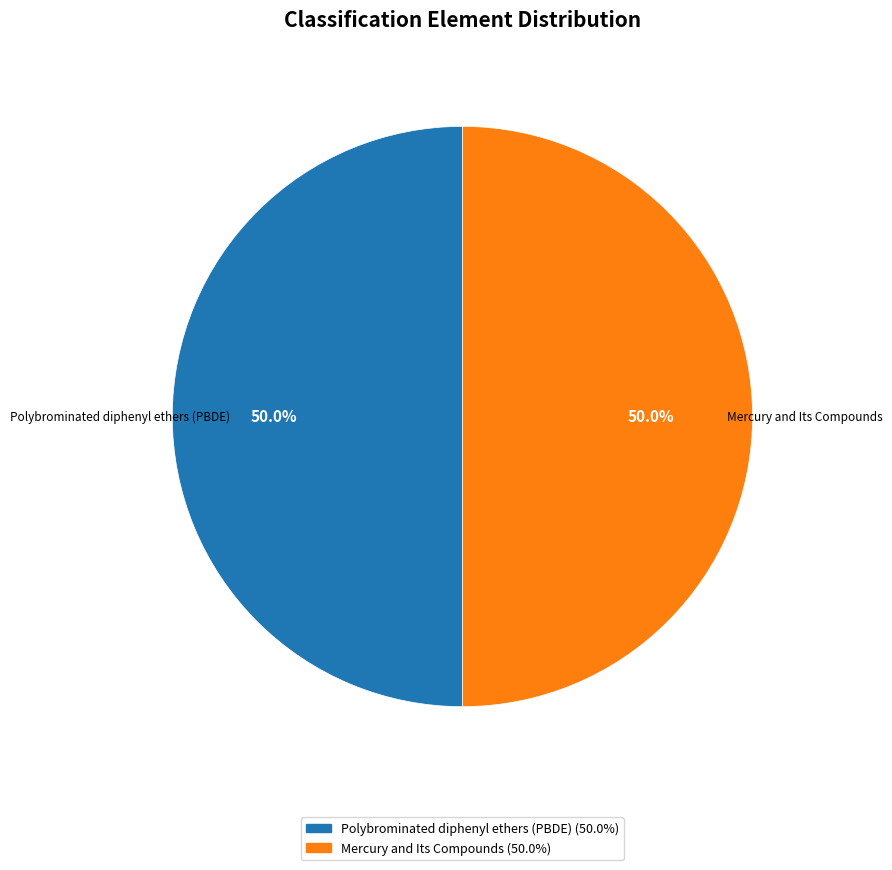

Approximately how many times larger is the value at Polybrominated diphenyl ethers (PBDE) compared to Mercury and Its Compounds?

1.0